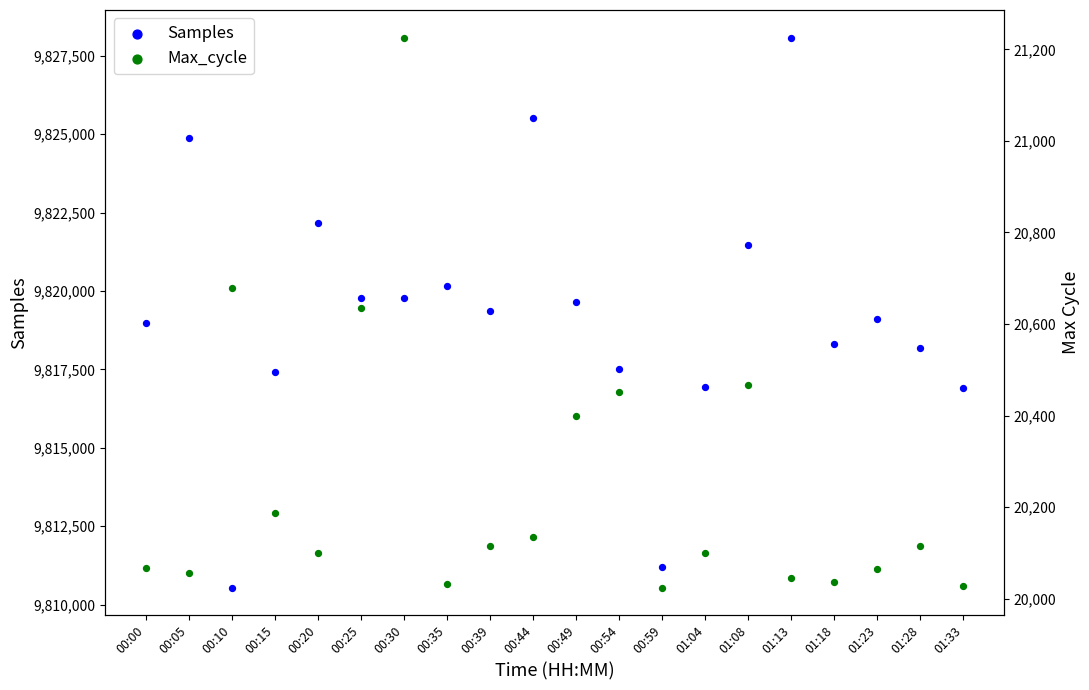

At which category is the sum across all series the highest?

01:13